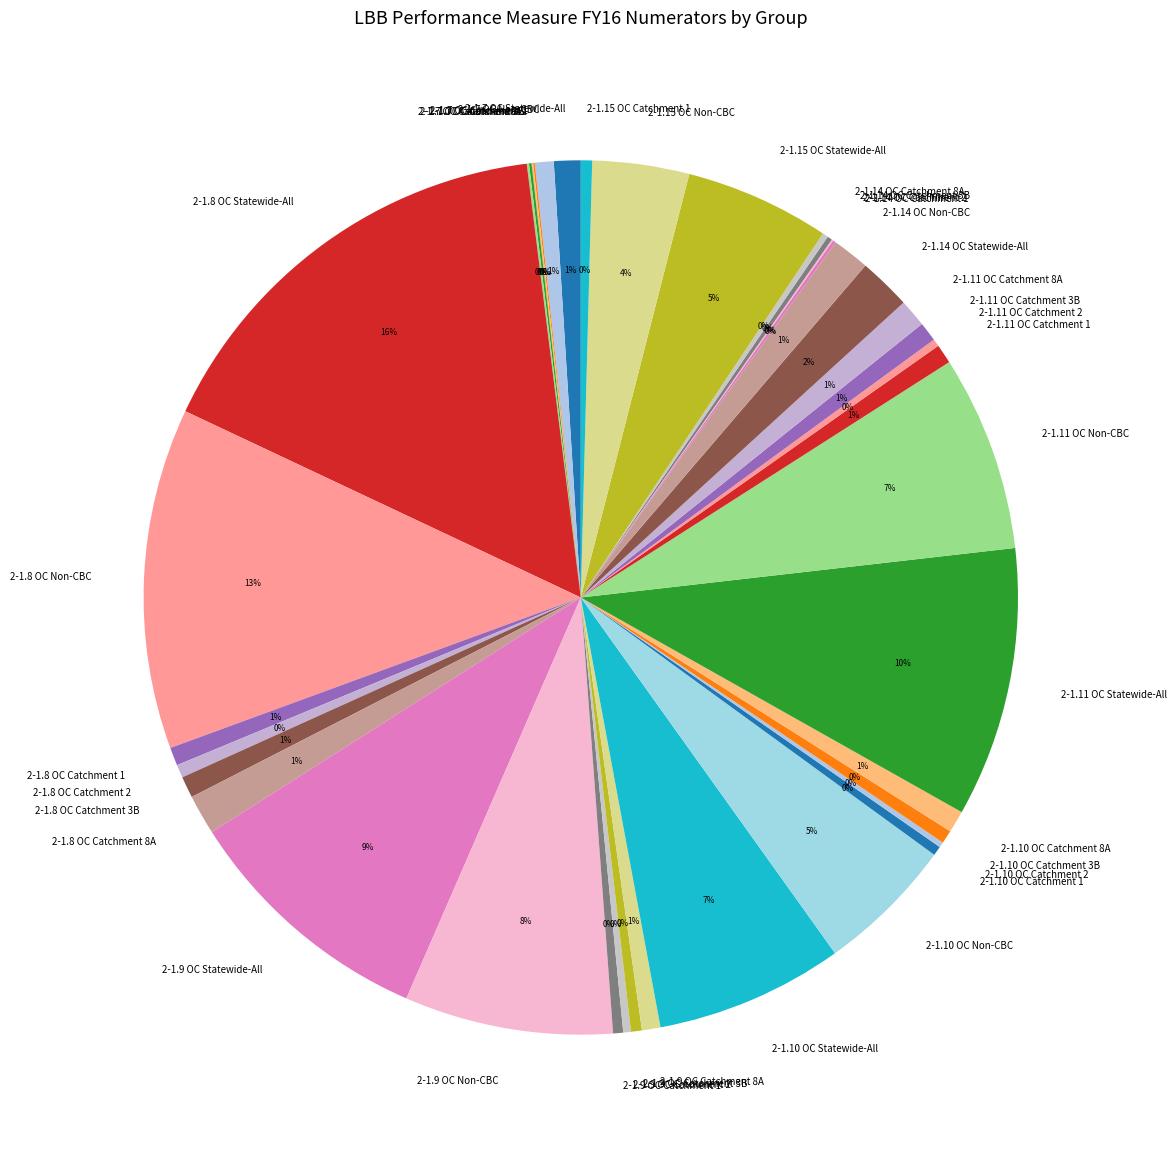

Is it true that 2-1.8 OC Non-CBC is 13% of the pie?

True